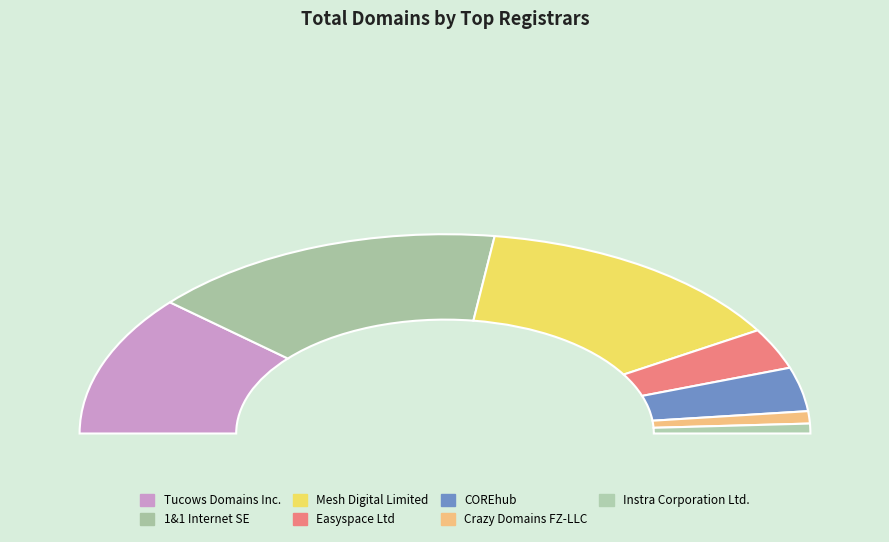

Is it true that Crazy Domains FZ-LLC is 2% of the pie?

True